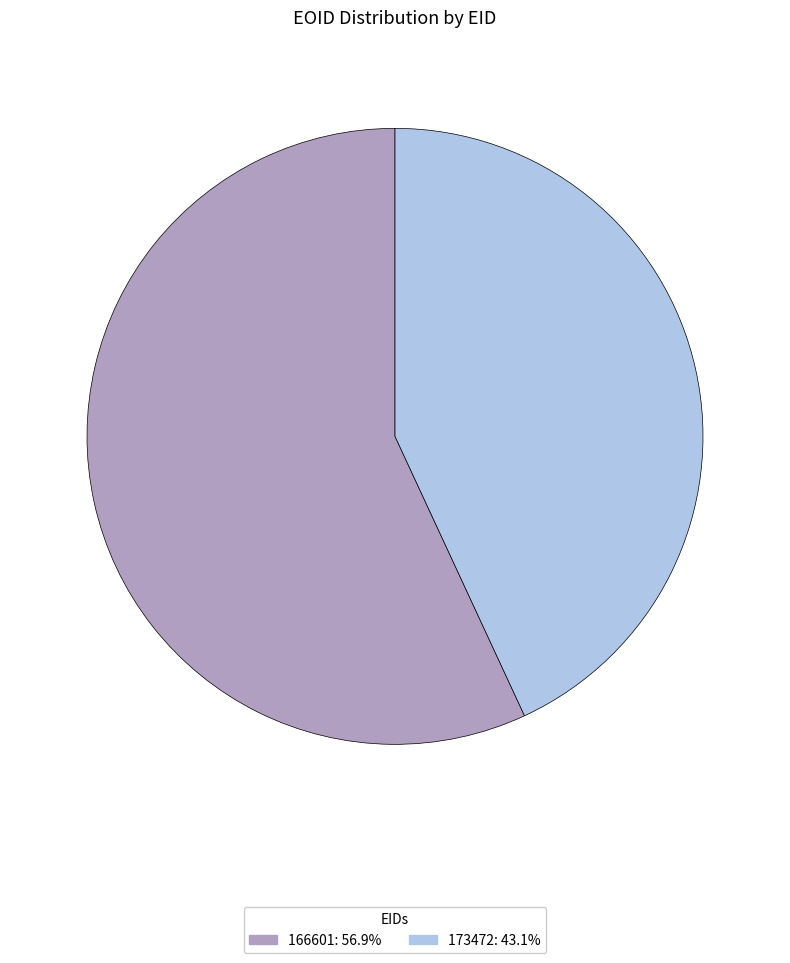

What is the ratio of the value at 166601 to the value at 173472?

1.3